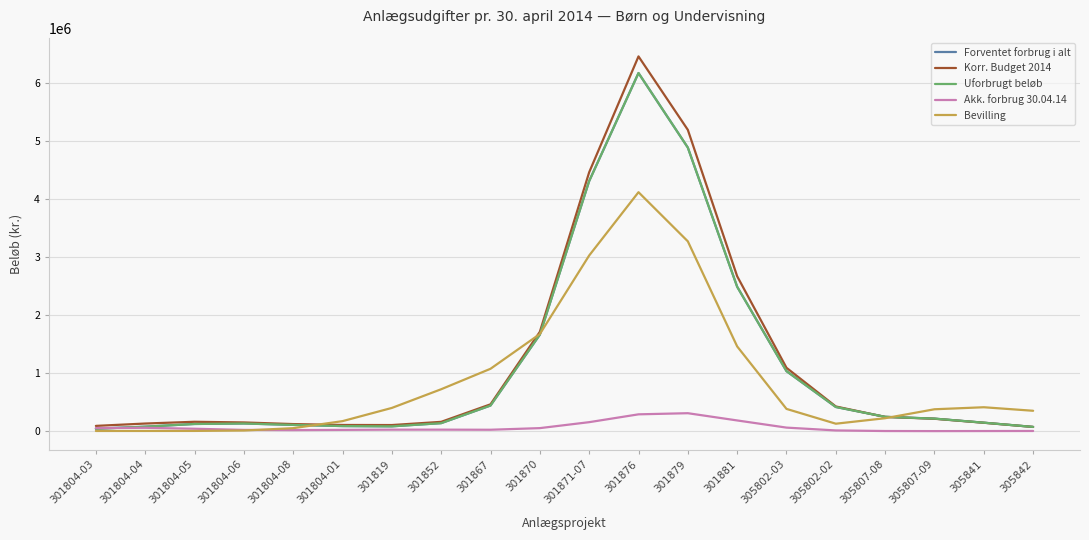

What position from the right is 301804-06?

17